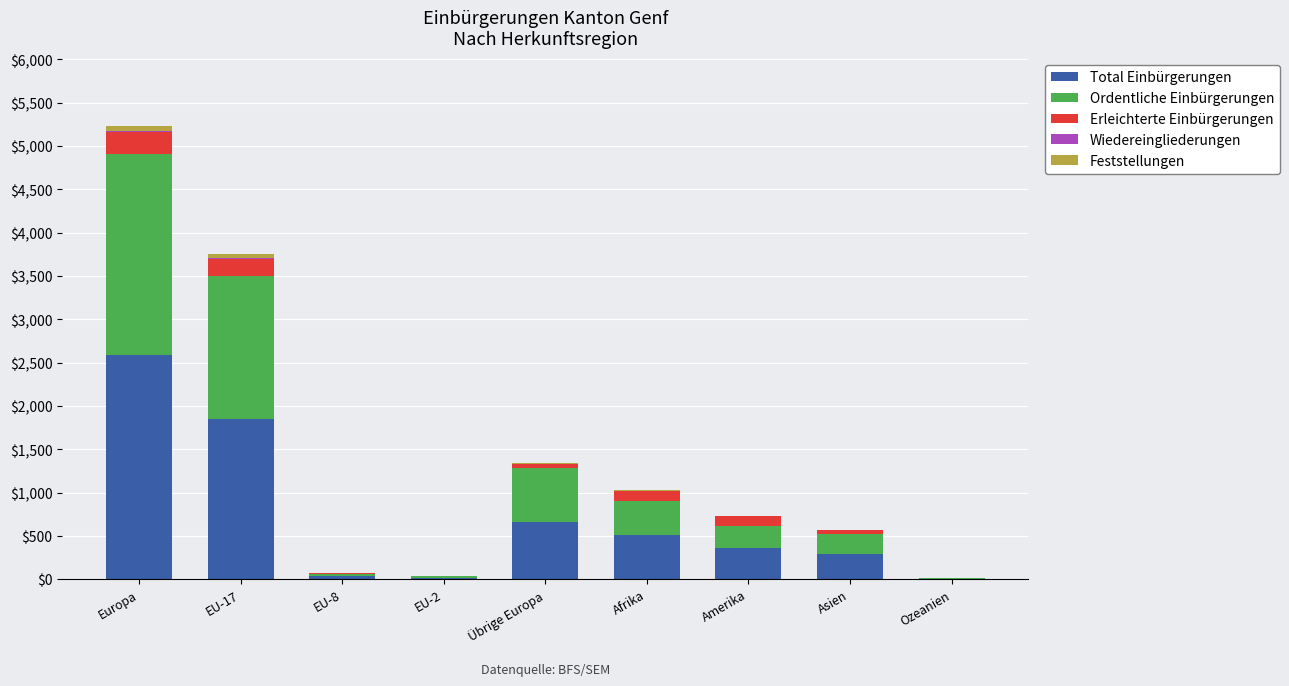

The value of Total Einbürgerungen at Afrika is 176. True or false?

False